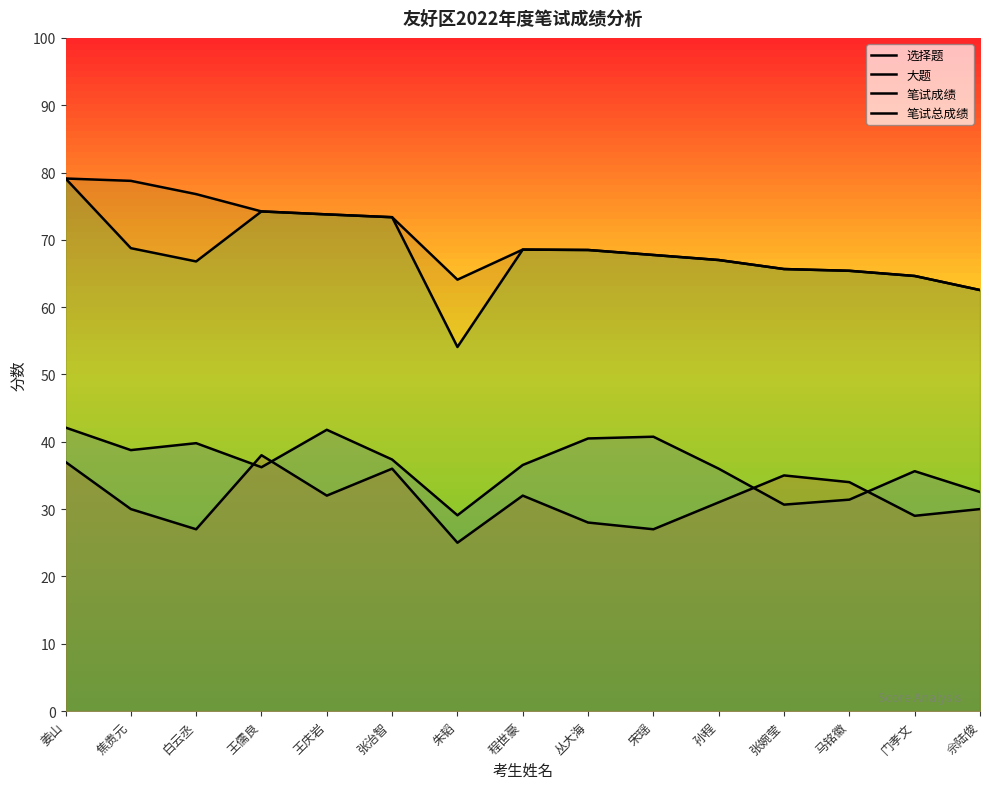

Is the value of 选择题 at 佘陆俊 greater than the value of 笔试成绩 at 宋瑶?

No